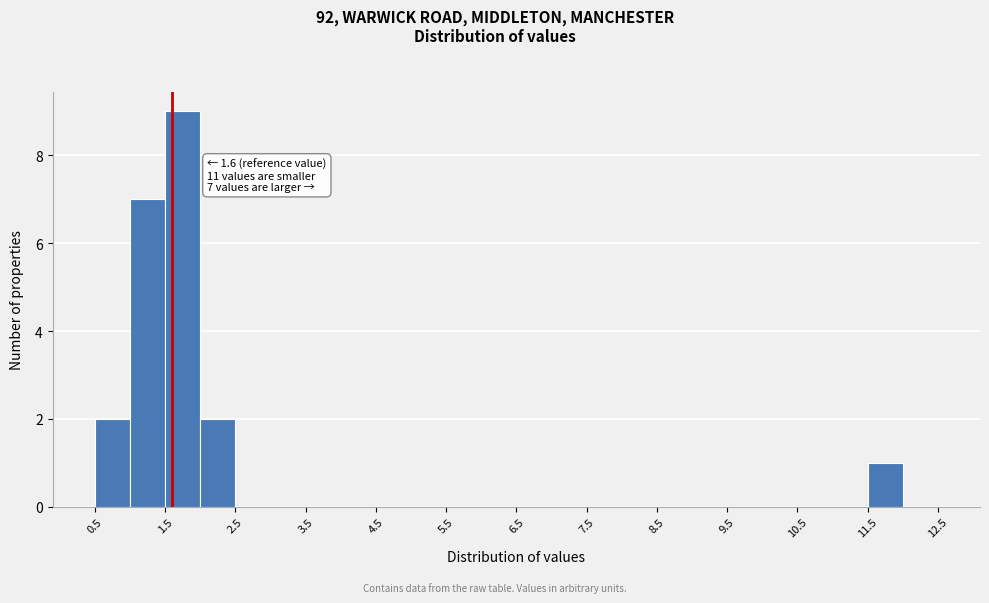

Which range on the x-axis has the tallest bar?

1.5 to 2.0